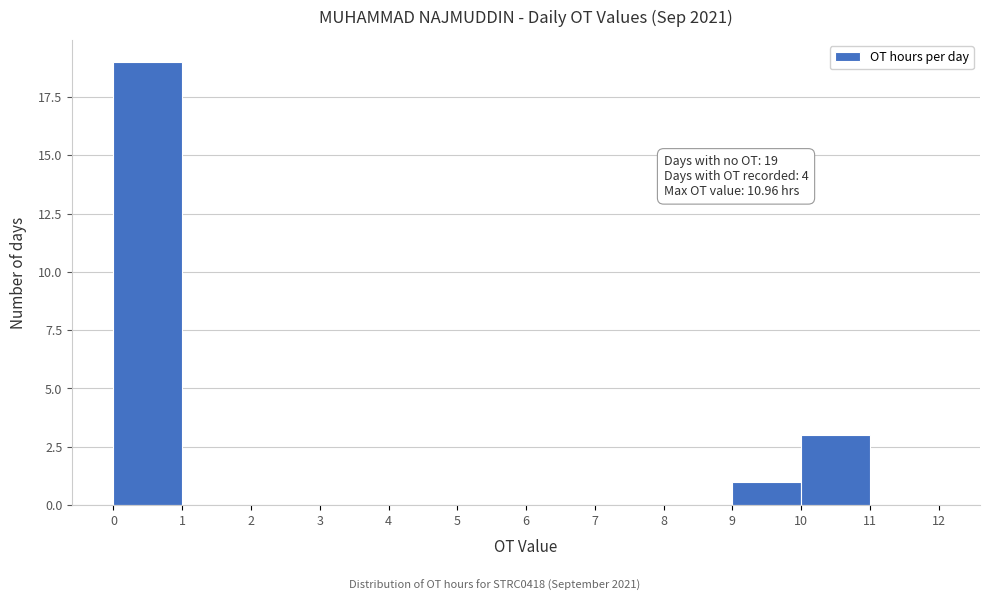

Over which range of the x-axis is the bar tallest?

0 to 1